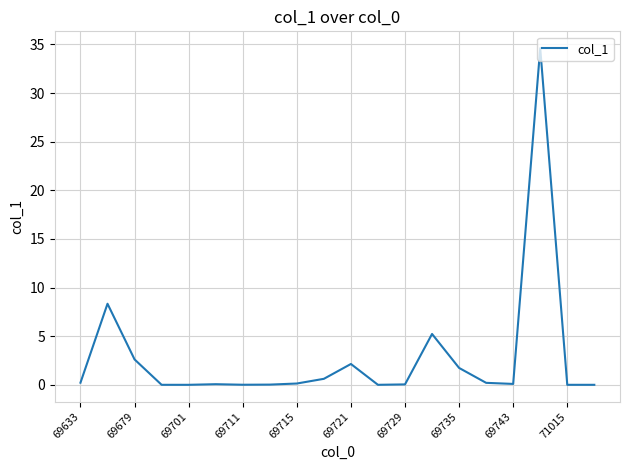

What is the maximum value shown in the chart?

34.6